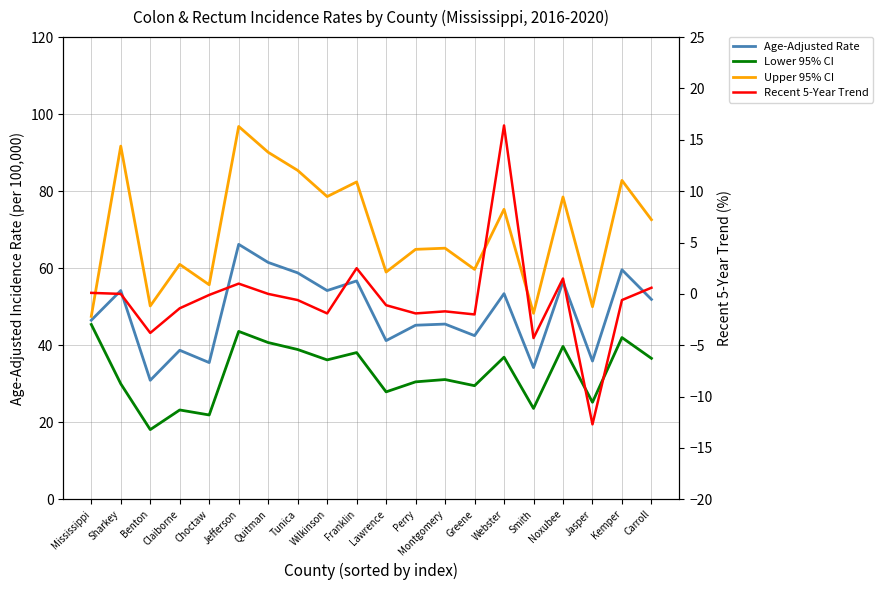

What is the label of the 16th point from the left?

Smith